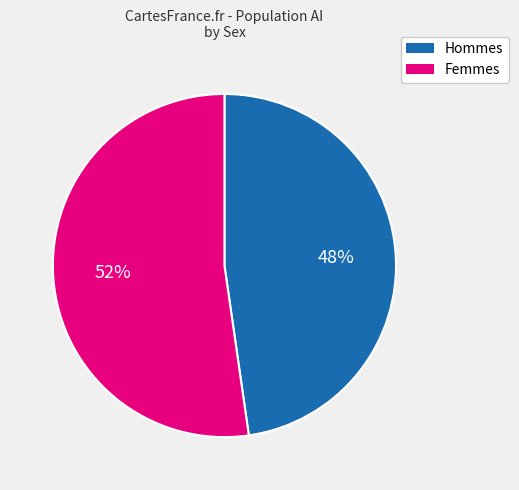

Is there any slice that represents more than half of the pie?

Yes